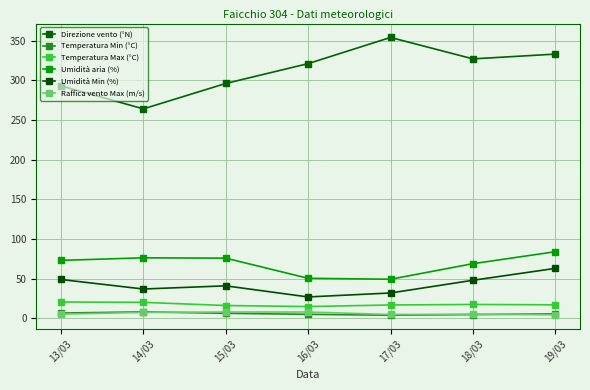

What is the sum of all Direzione vento (°N) values?

2188.0